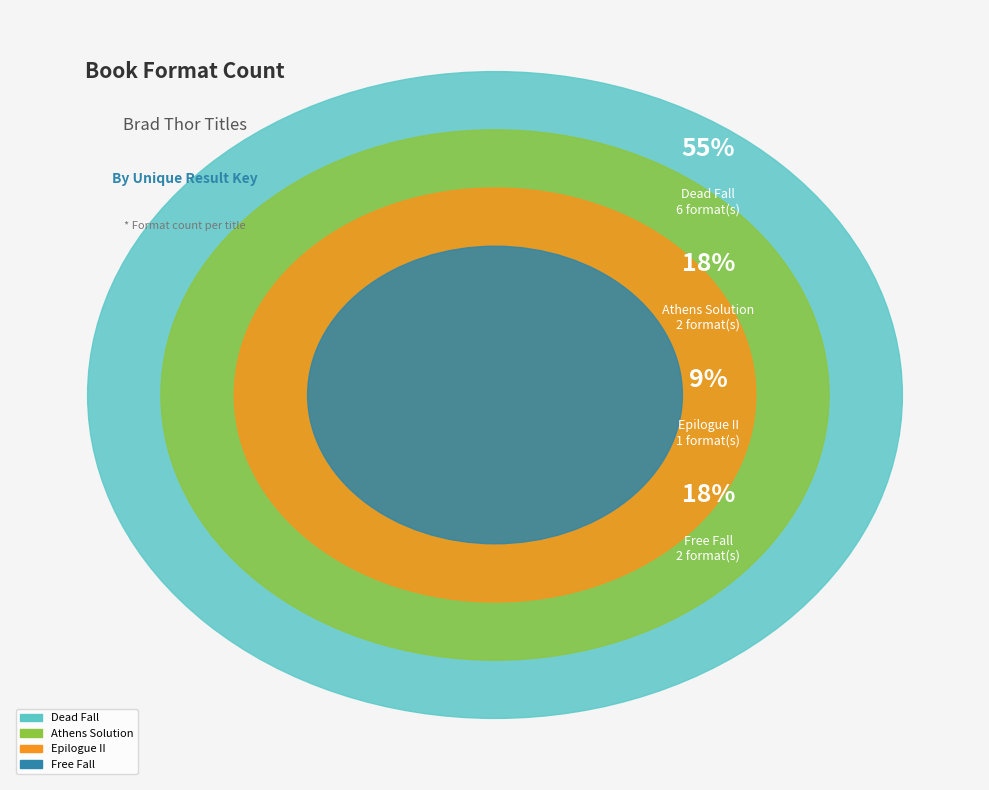

What percentage is the Dead Fall (183155872) slice, to the nearest percent?

55%